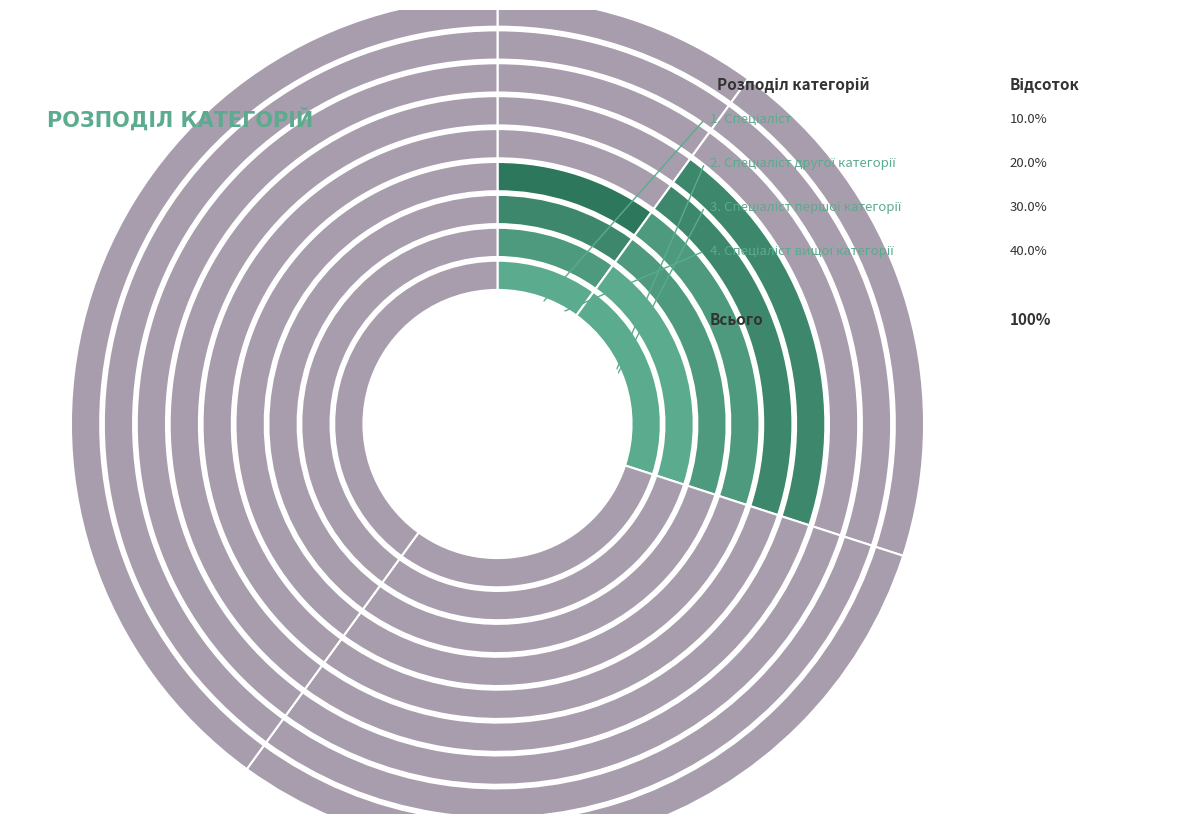

Count the number of slices in the pie.

4